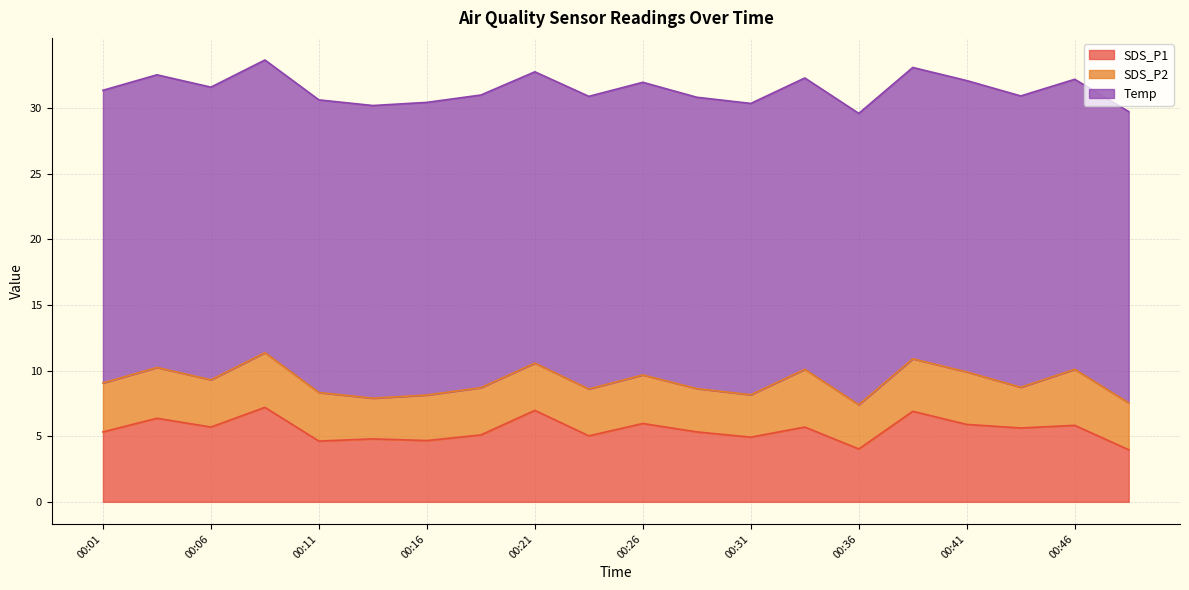

Is it true that SDS_P2 equals 1.8 at 00:03?

False